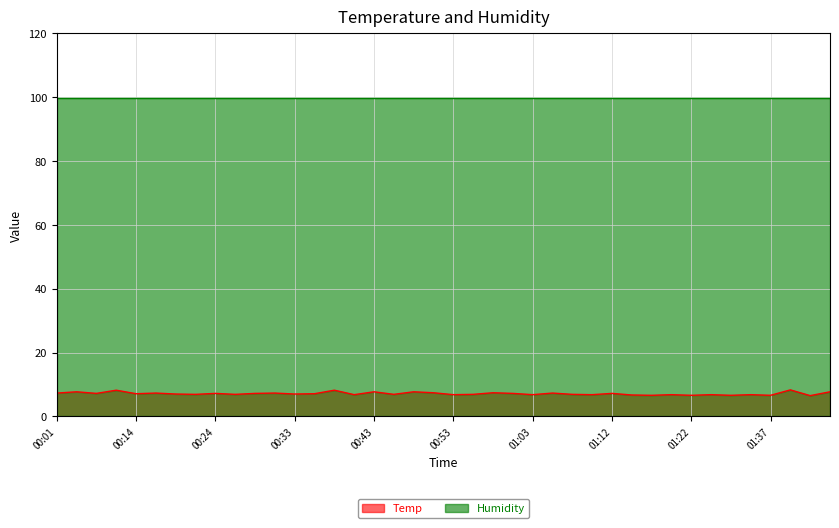

What is the maximum value shown in the chart?

99.9